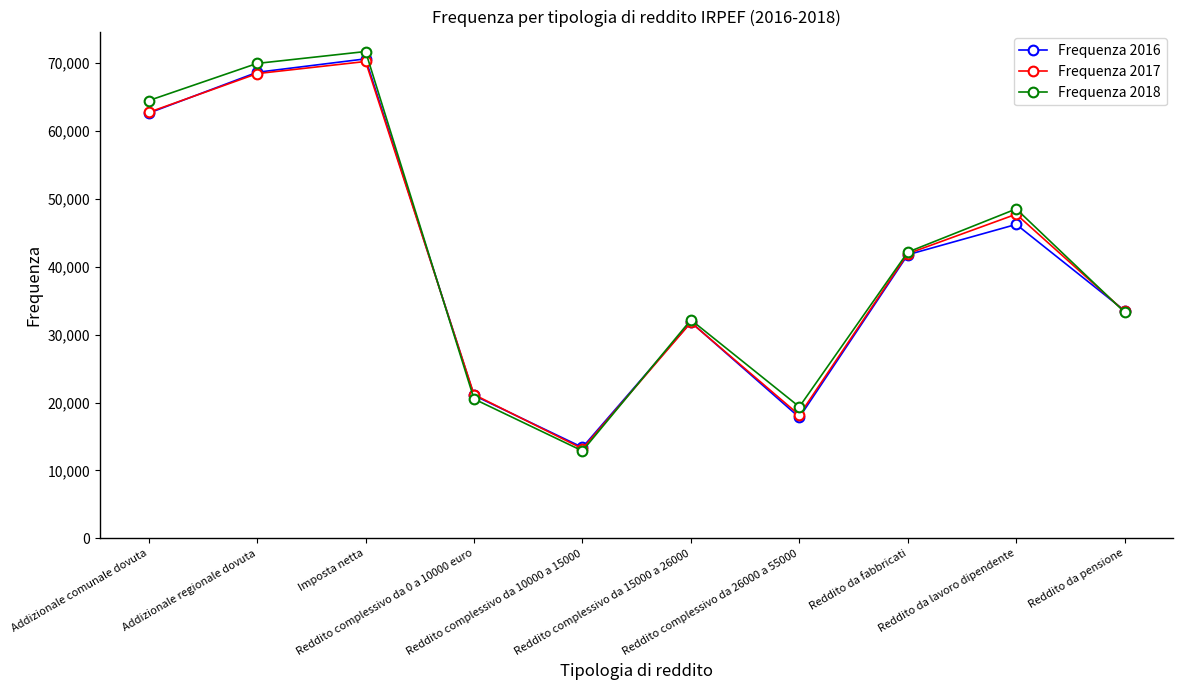

What is the sum of the Frequenza 2016 values at Reddito complessivo da 26000 a 55000 and Addizionale comunale dovuta?

80445